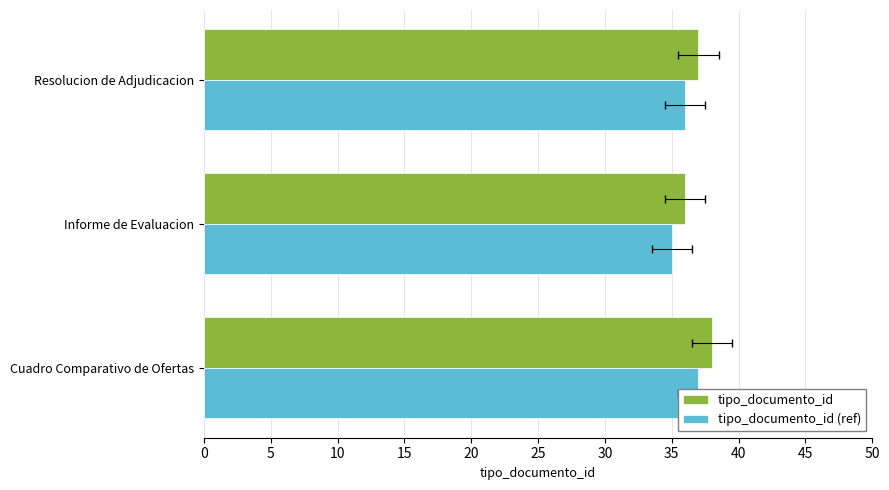

List the series in order of their overall mean, lowest first.

tipo_documento_id (ref), tipo_documento_id